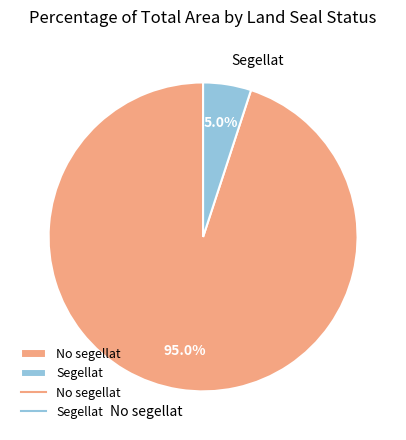

True or false: Segellat accounts for 10% of the total.

False